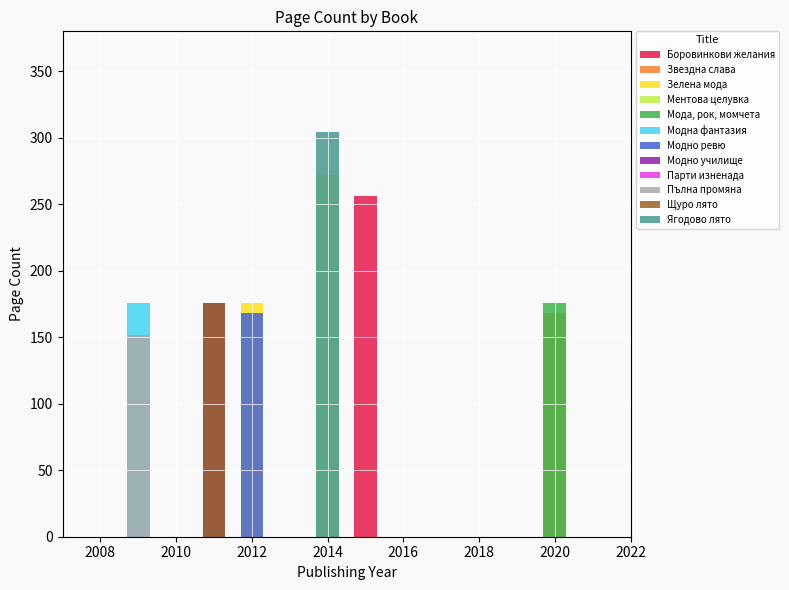

Is it true that the value at Звездна слава is 270?

False